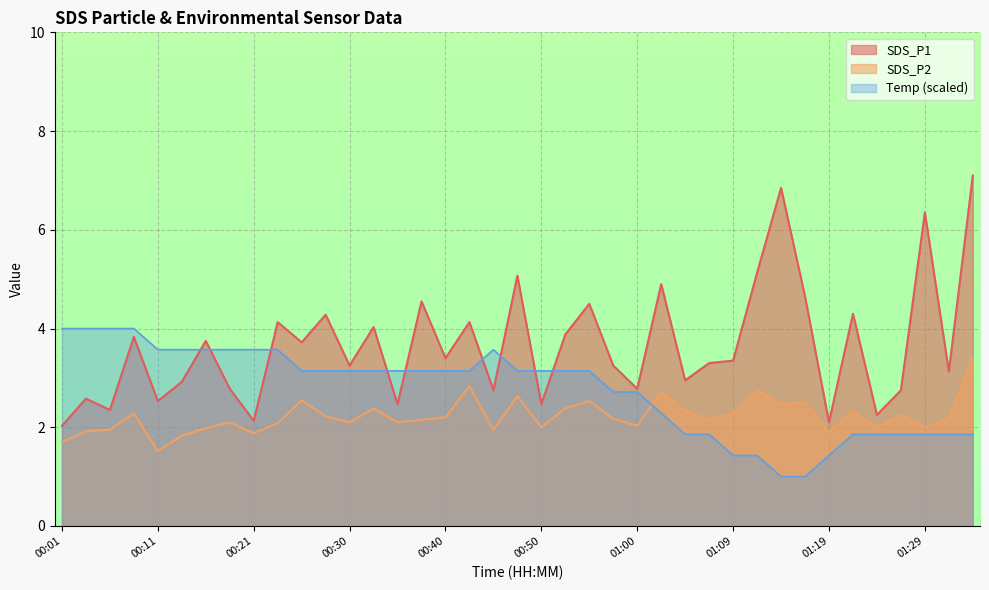

The value of SDS_P1 at 00:43 is 4.1. True or false?

True